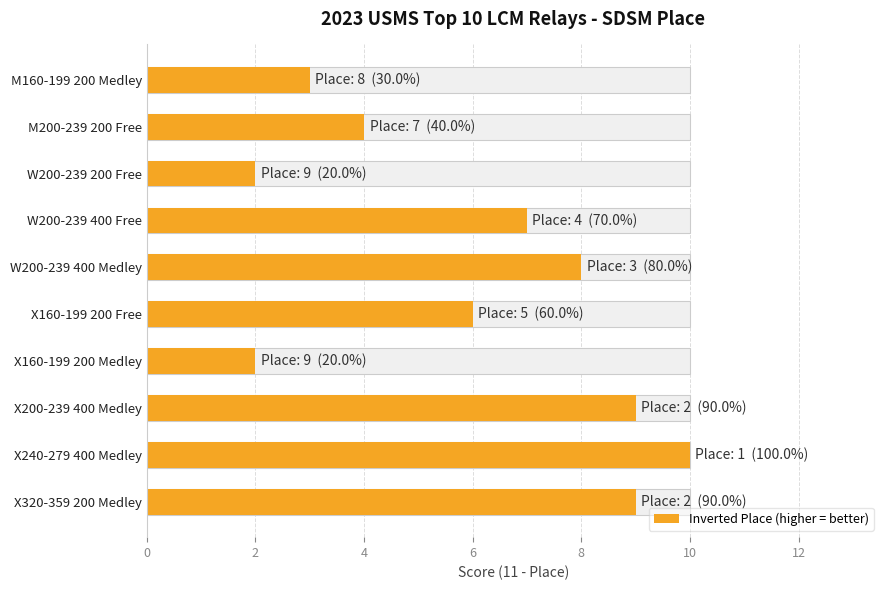

Read the value at W200-239 200 Free.

2